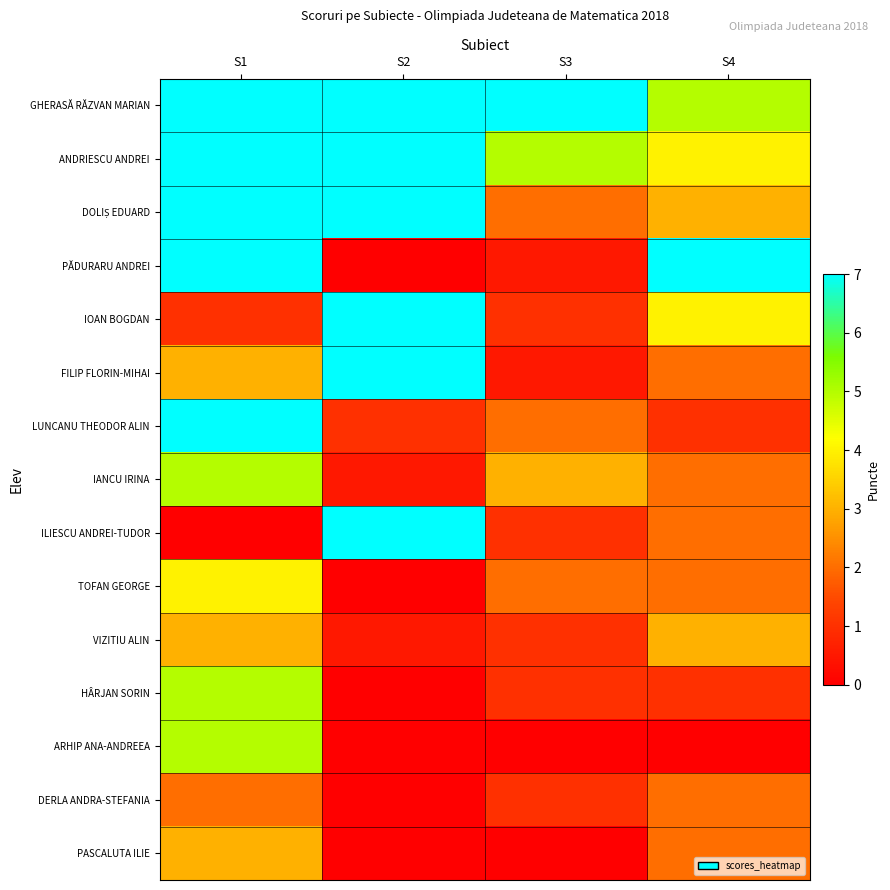

List the series in order of their peak value, lowest first.

DERLA ANDRA-STEFANIA, VIZITIU ALIN, PASCALUTA ILIE, TOFAN GEORGE, IANCU IRINA, HÂRJAN SORIN, ARHIP ANA-ANDREEA, GHERASĂ RĂZVAN MARIAN, ANDRIESCU ANDREI, DOLIȘ EDUARD, PĂDURARU ANDREI, IOAN BOGDAN, FILIP FLORIN-MIHAI, LUNCANU THEODOR ALIN, ILIESCU ANDREI-TUDOR